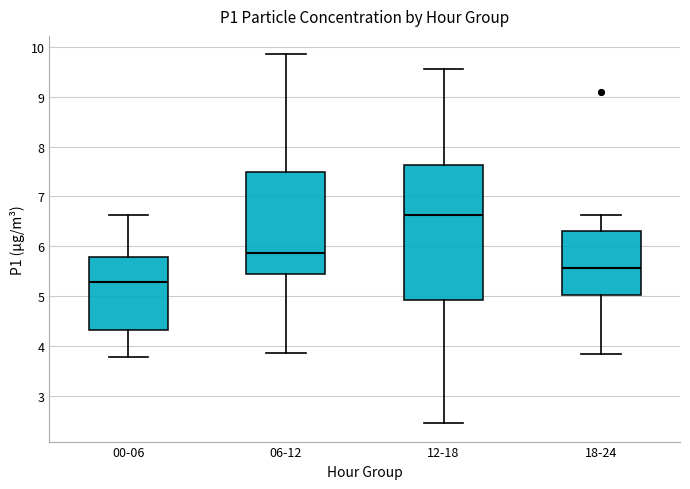

Reading left to right, read every box against the y-axis: the position of its median line, the range the box covers, and the ends of its whiskers. The values are not printed on the chart, so give them approximately, as read against the axis.

00-06: median 5.3, box 4.3 to 5.8, whiskers 3.8 to 6.6
06-12: median 5.9, box 5.4 to 7.5, whiskers 3.9 to 9.9
12-18: median 6.6, box 4.9 to 7.6, whiskers 2.5 to 9.6
18-24: median 5.6, box 5.0 to 6.3, whiskers 3.8 to 6.6